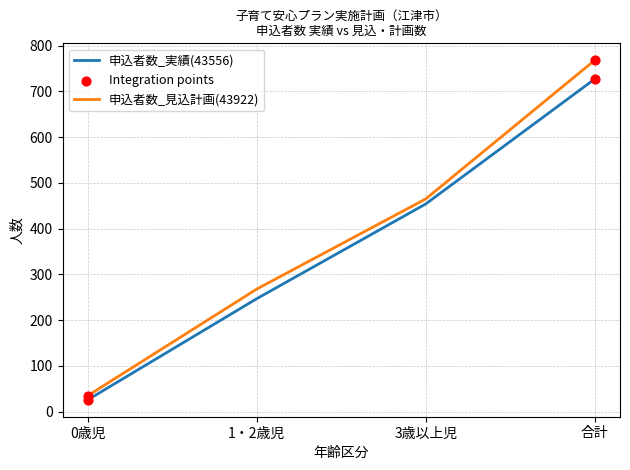

Which series has the largest total across all categories?

申込者数_見込計画(43922)